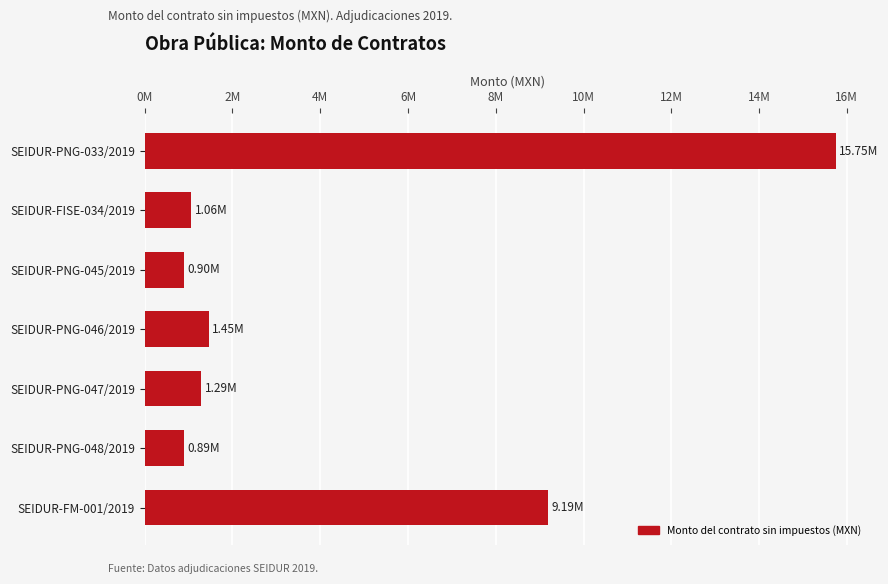

What is the maximum value shown in the chart?

15750324.0